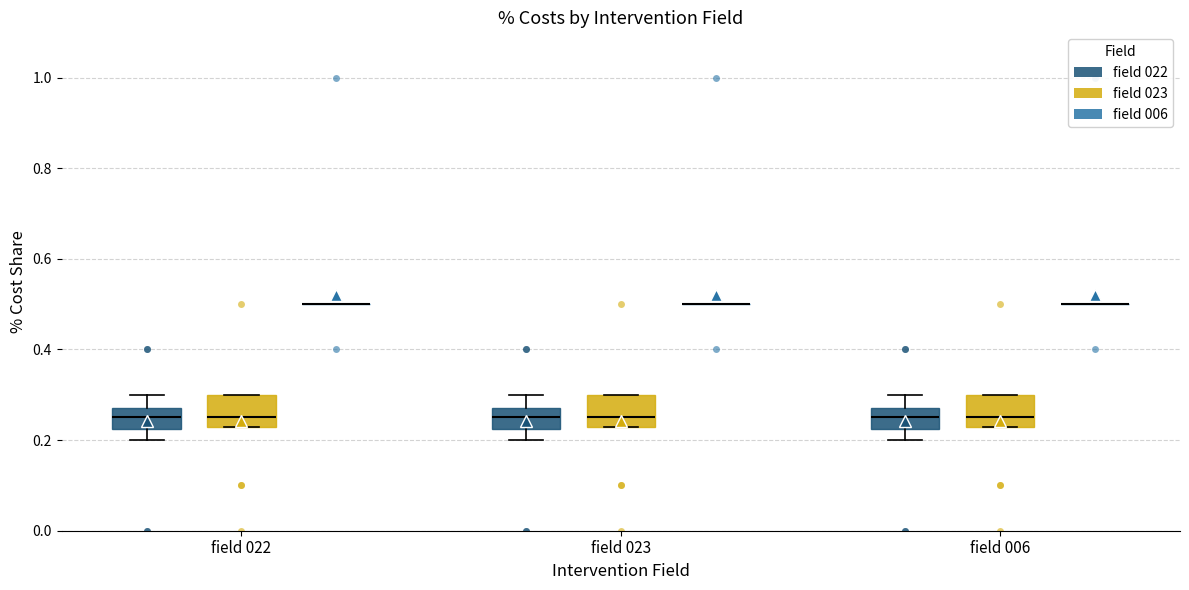

Reading left to right, transcribe this box plot: for each box, give where its median line is, the range the box spans, and where its two whiskers end, as read against the y-axis. The values are not printed on the chart, so give them approximately, as read against the axis.

field 022 (field 022): median 0.26, box 0.22 to 0.28, whiskers 0.20 to 0.30
field 022 (field 023): median 0.26, box 0.24 to 0.30, whiskers 0.24 to 0.30
field 022 (field 006): box collapsed to a line at 0.50, whiskers 0.50 to 0.50
field 023 (field 022): median 0.26, box 0.22 to 0.28, whiskers 0.20 to 0.30
field 023 (field 023): median 0.26, box 0.24 to 0.30, whiskers 0.24 to 0.30
field 023 (field 006): box collapsed to a line at 0.50, whiskers 0.50 to 0.50
field 006 (field 022): median 0.26, box 0.22 to 0.28, whiskers 0.20 to 0.30
field 006 (field 023): median 0.26, box 0.24 to 0.30, whiskers 0.24 to 0.30
field 006 (field 006): box collapsed to a line at 0.50, whiskers 0.50 to 0.50